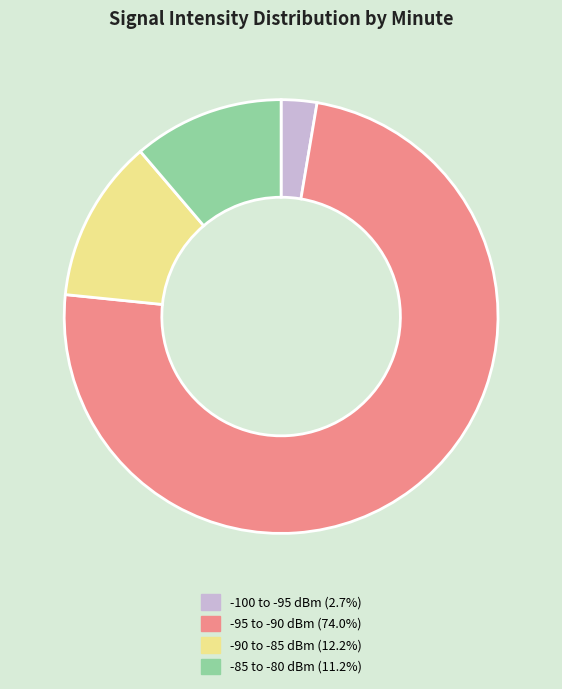

Combined, do -85 to -80 dBm (11.2%) and -95 to -90 dBm (74.0%) account for over 50%?

Yes